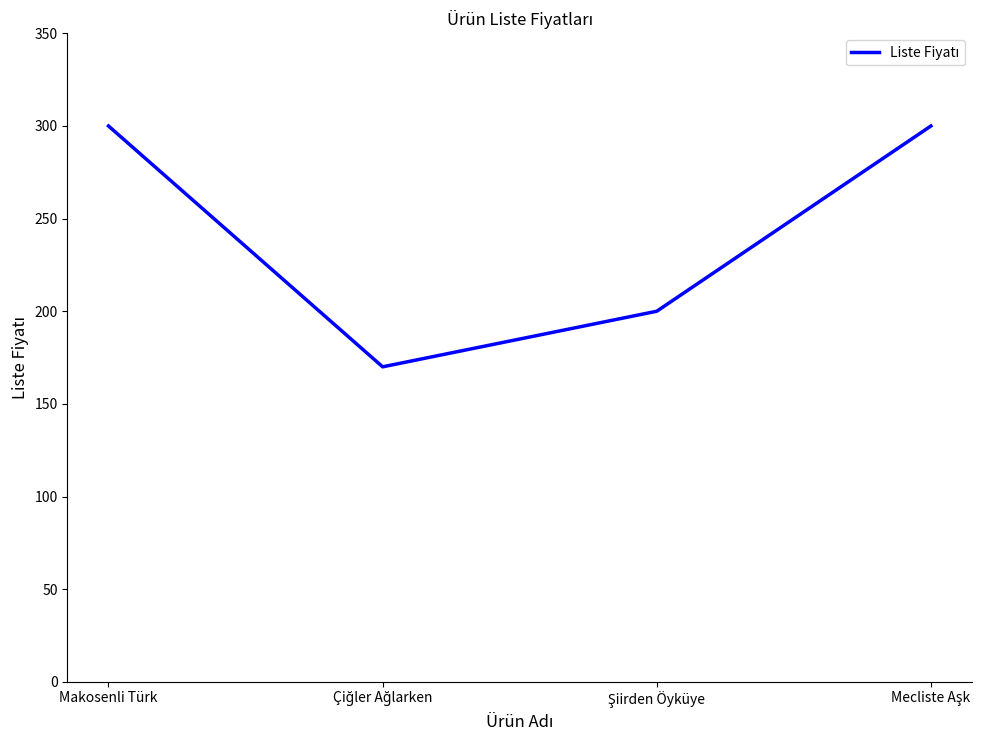

What is the sum of all values?

970